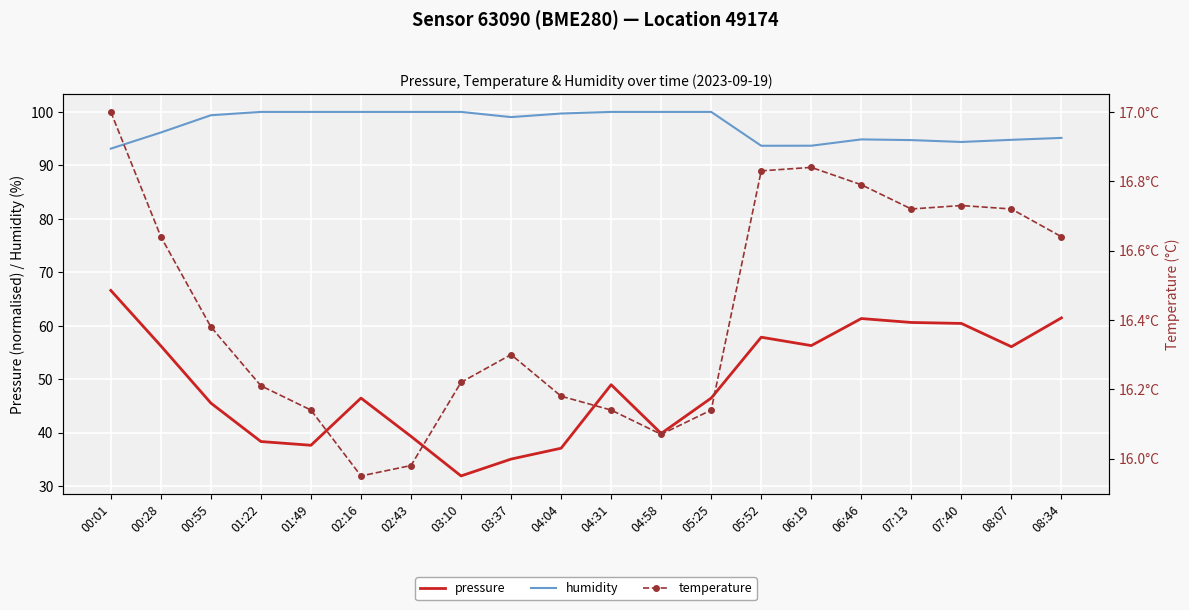

At how many categories does at least one series exceed 20?

20